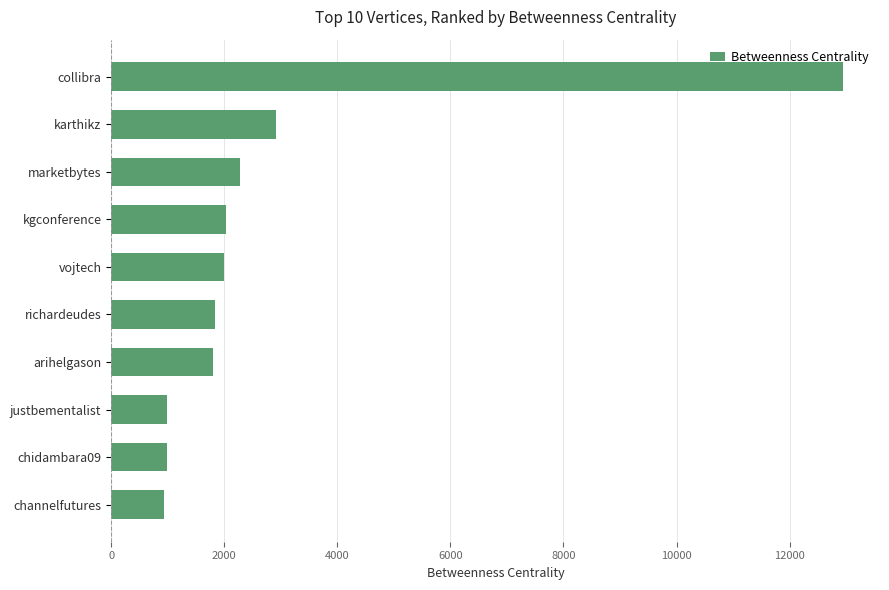

What is the greatest value displayed?

12951.0